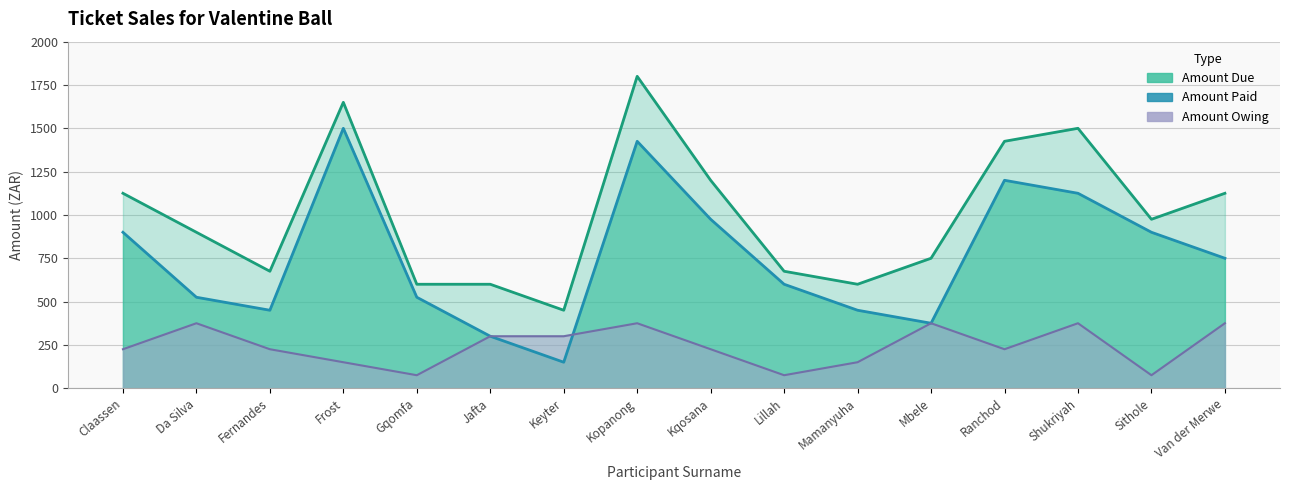

What is the difference between the Amount Due values at Kopanong and Keyter?

1350